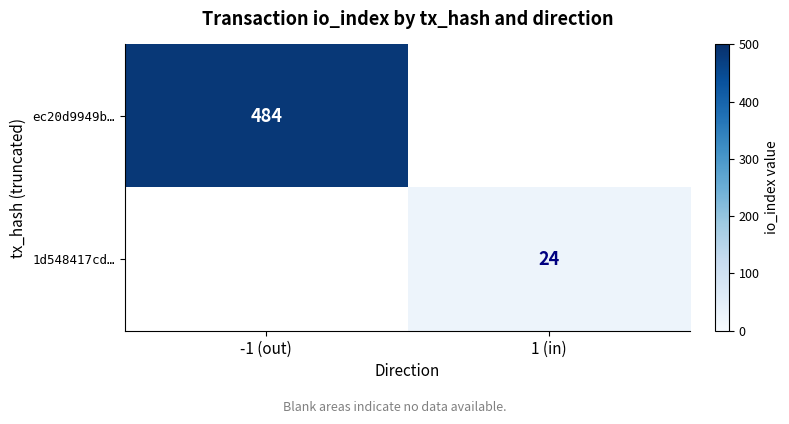

Is the value of ec20d9949b… at -1 (out) greater than the value of 1d548417cd… at 1 (in)?

Yes